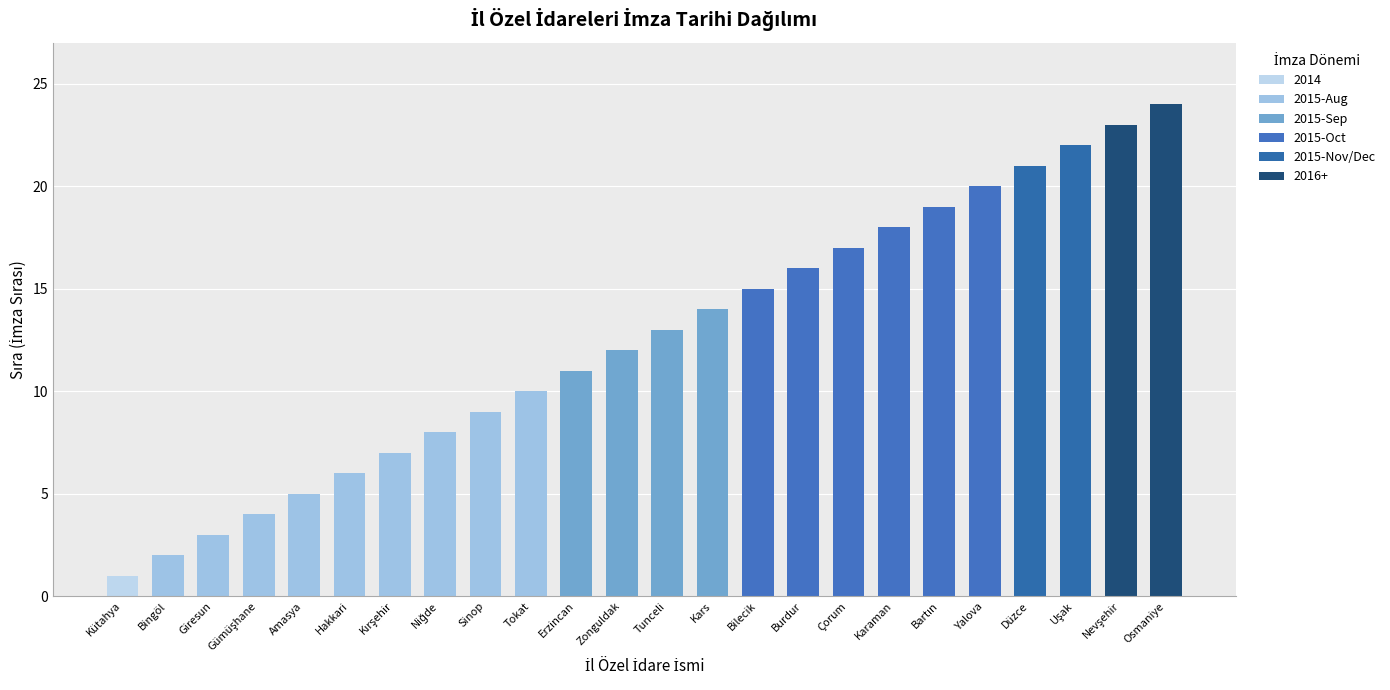

Is it true that the value at Burdur is 16?

True